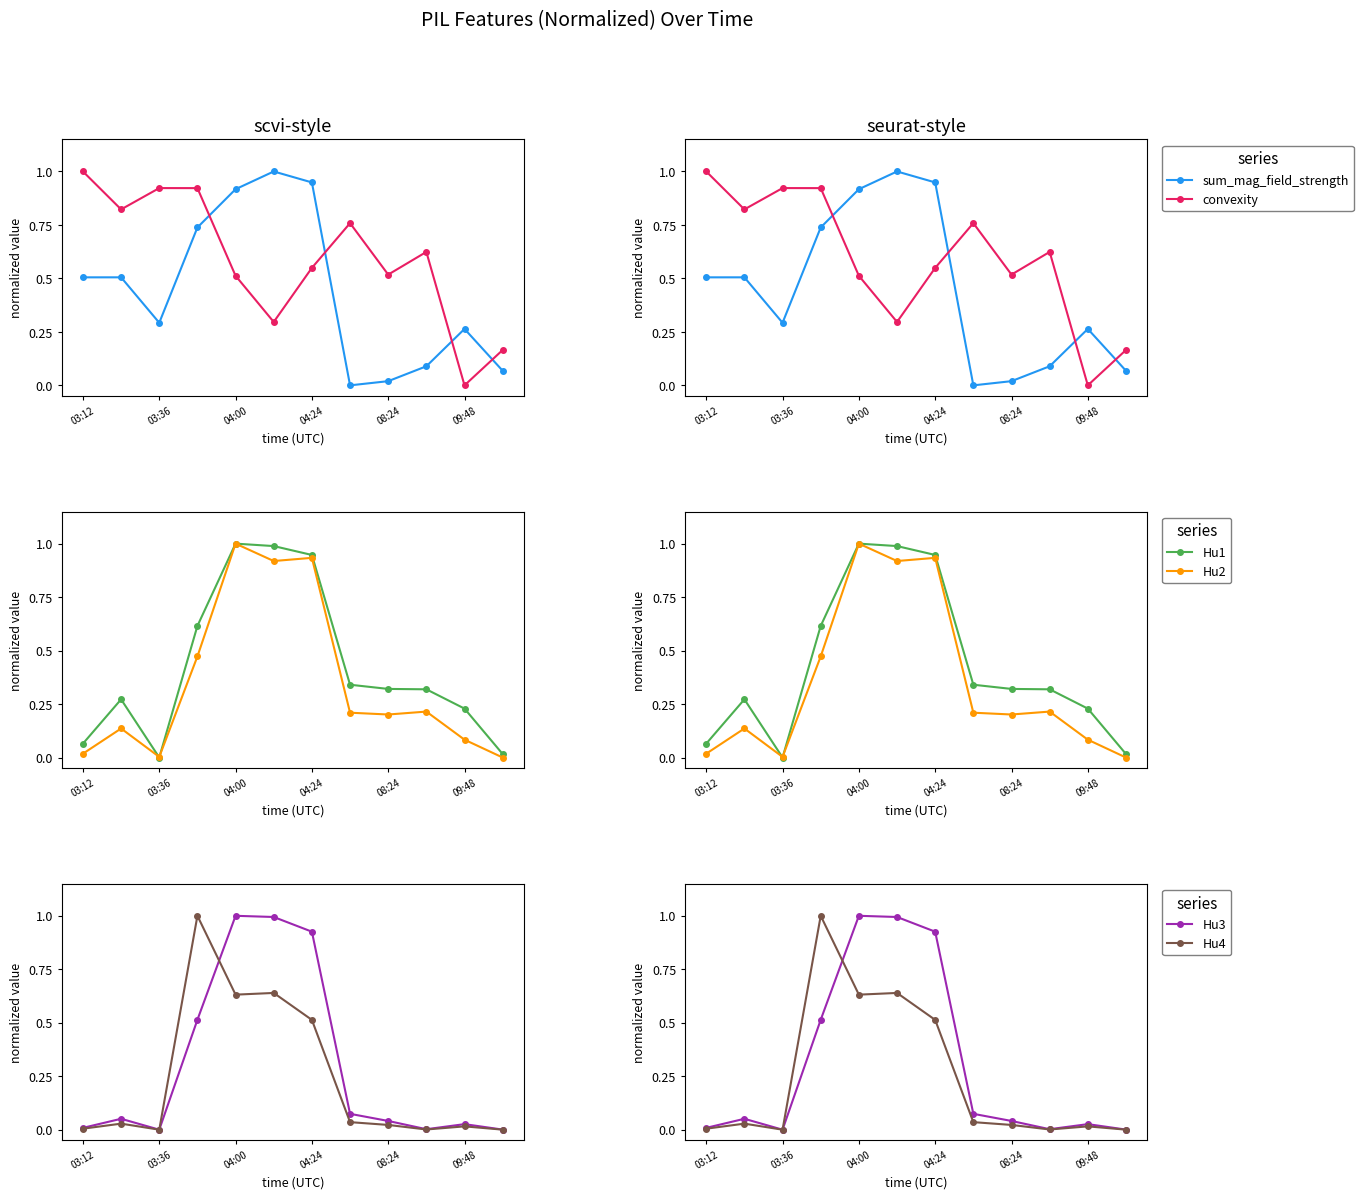

True or false: Hu1 has more than 1 points higher than both neighbors.

True